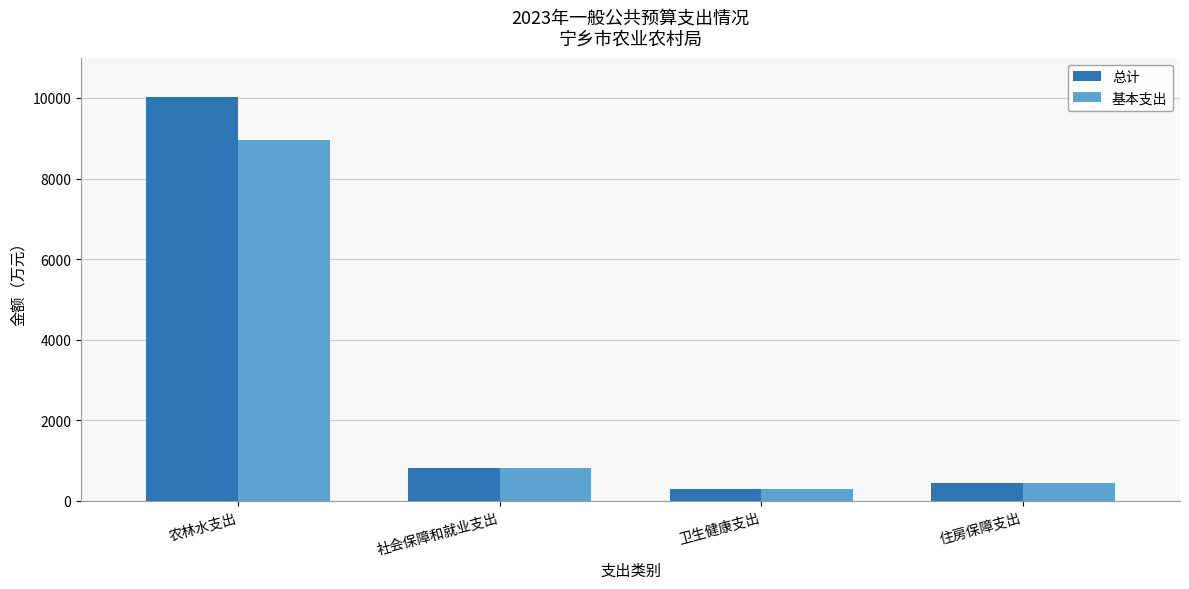

List the series in order of their overall mean, highest first.

总计, 基本支出